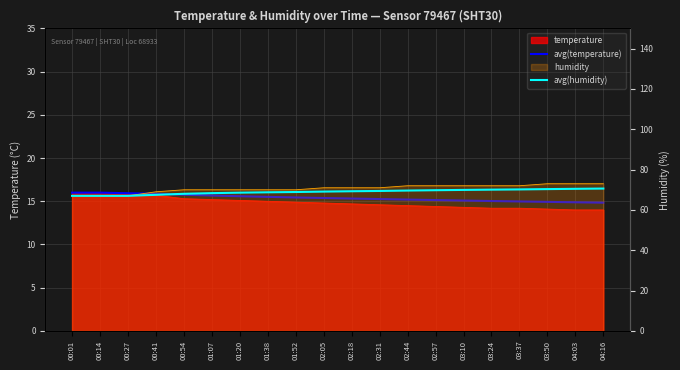

What position from the left is 02:31?

12